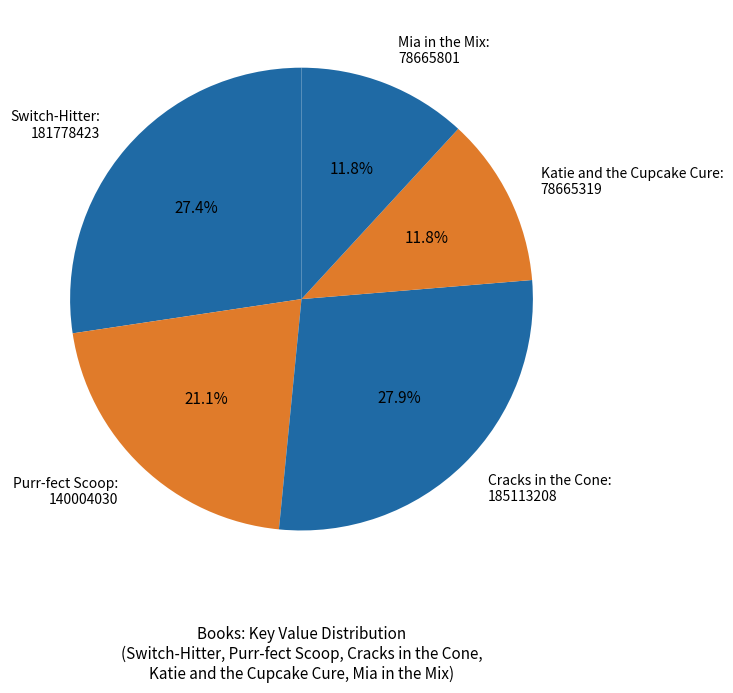

Which has a higher value, Switch-Hitter: 181778423 or Mia in the Mix: 78665801?

Switch-Hitter: 181778423